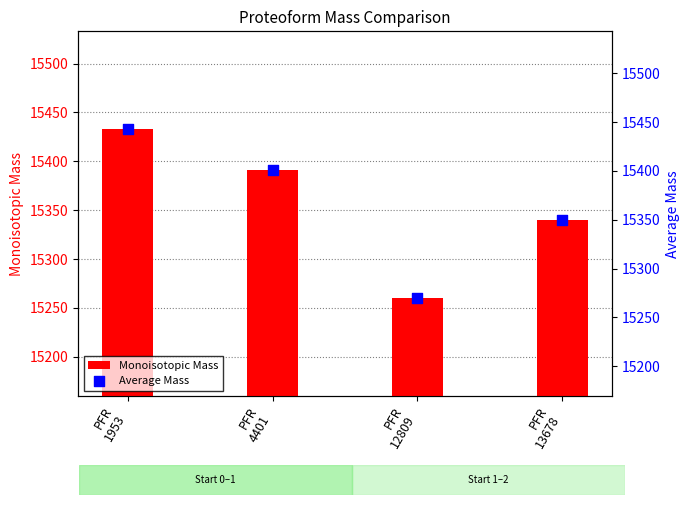

Which series has the largest total across all categories?

Average Mass